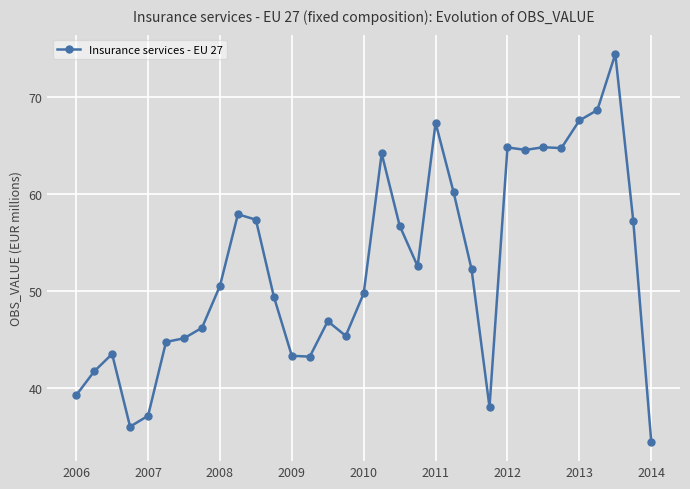

What is the maximum value shown in the chart?

74.4